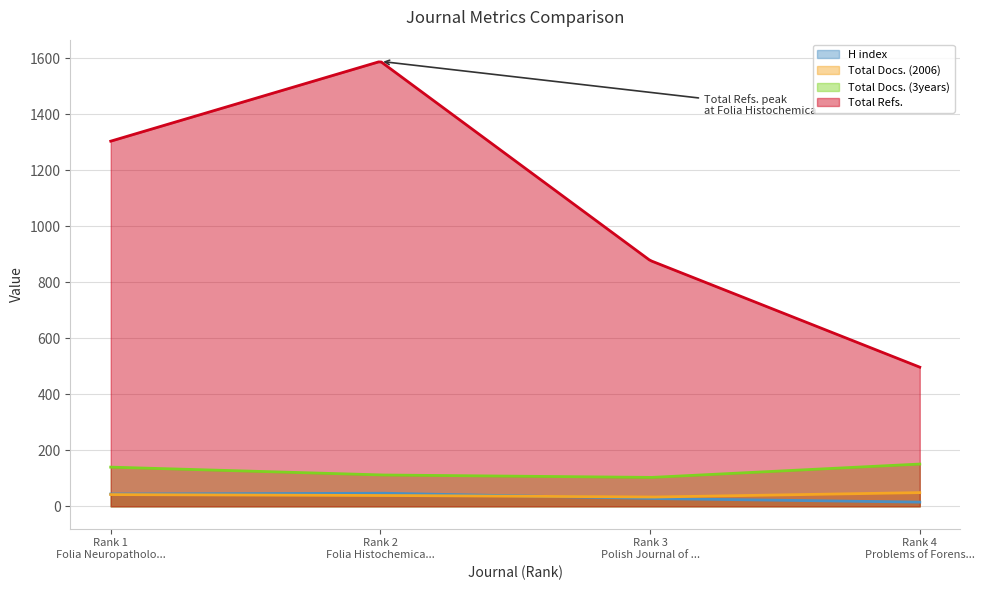

What is the greatest value displayed?

1587.1